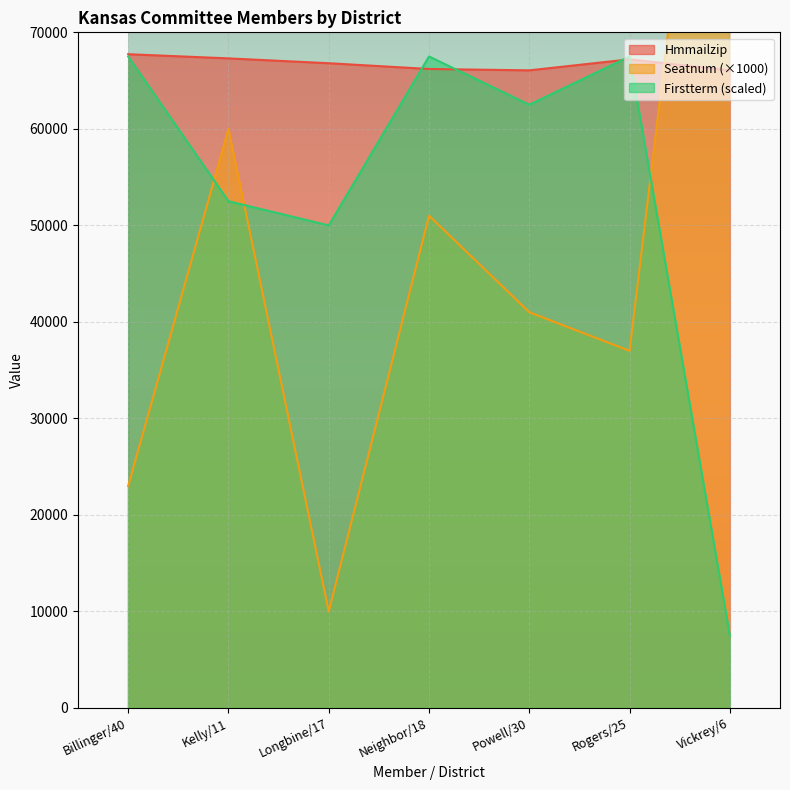

What position from the left is Powell/30?

5